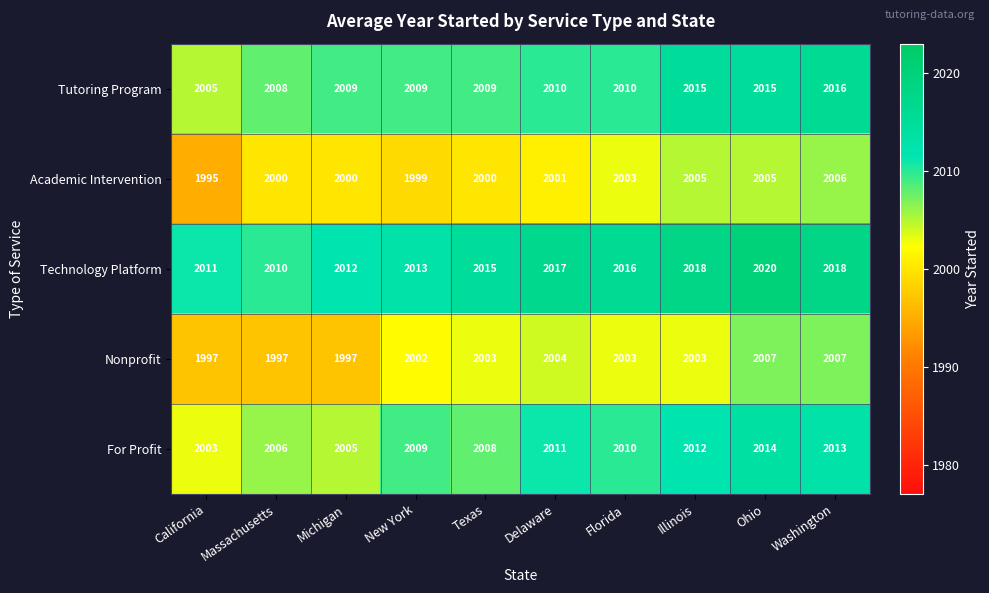

How many categories are shown in the chart?

10